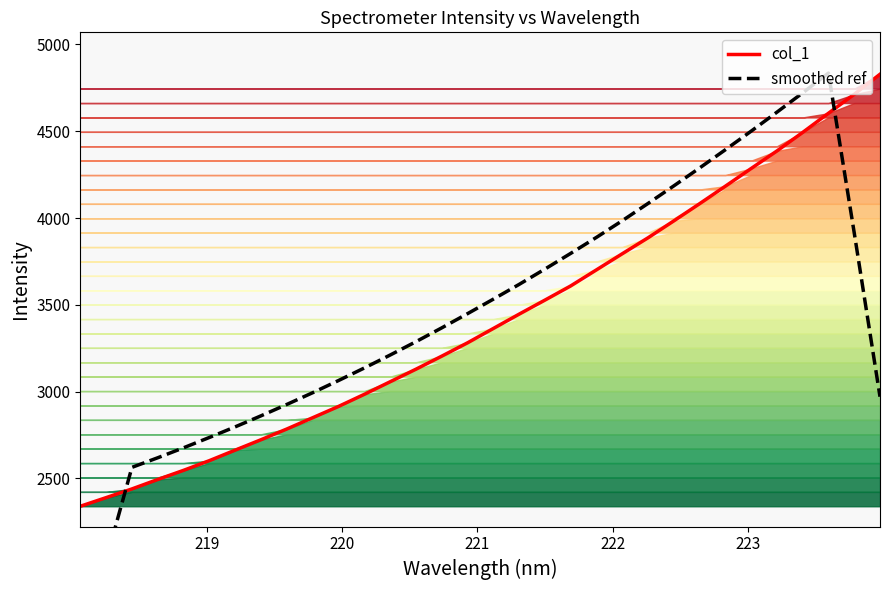

True or false: smoothed ref has more than 1 interior local peaks.

False